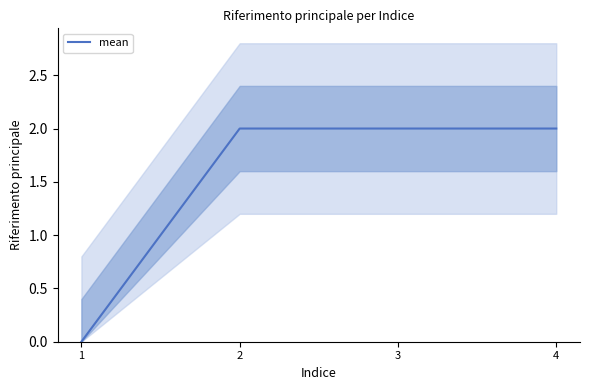

Reading left to right, what are all the values shown in this chart?

0	2	2	2